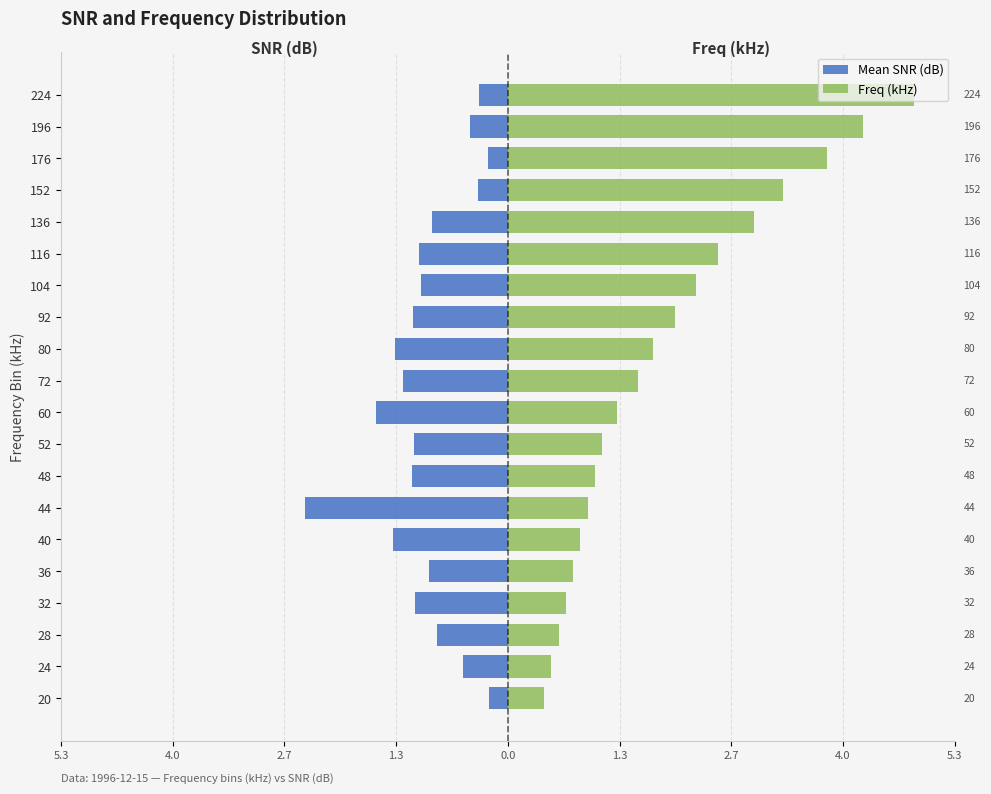

How many bars are there in total?

40